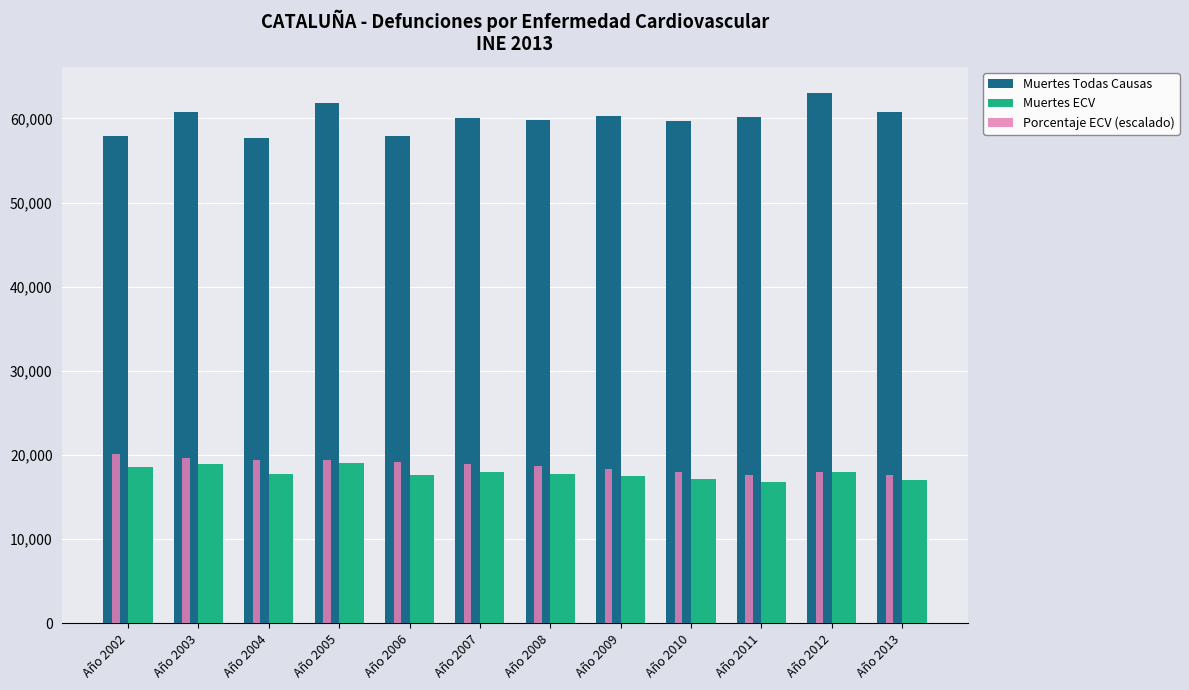

Are the bars horizontal?

No